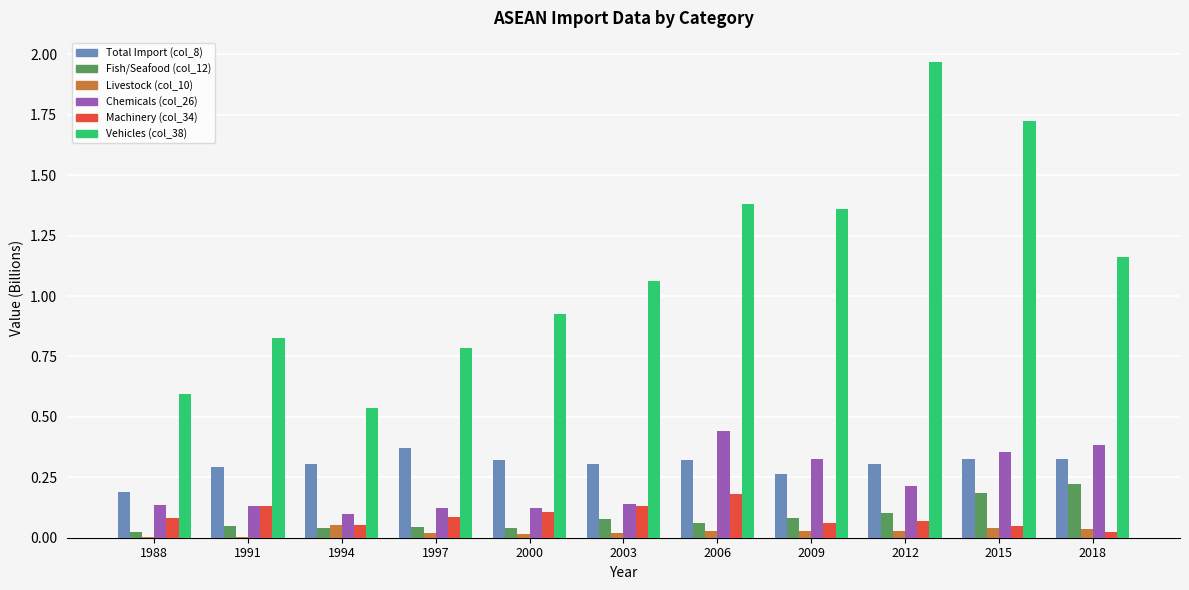

Reading left to right, transcribe all the data shown in this chart.

col_8: 0.2	0.3	0.3	0.4	0.3	0.3	0.3	0.3	0.3	0.3	0.3
col_12: 0.0	0.0	0.0	0.0	0.0	0.1	0.1	0.1	0.1	0.2	0.2
col_10: 0.0	0.0	0.1	0.0	0.0	0.0	0.0	0.0	0.0	0.0	0.0
col_26: 0.1	0.1	0.1	0.1	0.1	0.1	0.4	0.3	0.2	0.4	0.4
col_34: 0.1	0.1	0.1	0.1	0.1	0.1	0.2	0.1	0.1	0.1	0.0
col_38: 0.6	0.8	0.5	0.8	0.9	1.1	1.4	1.4	2.0	1.7	1.2